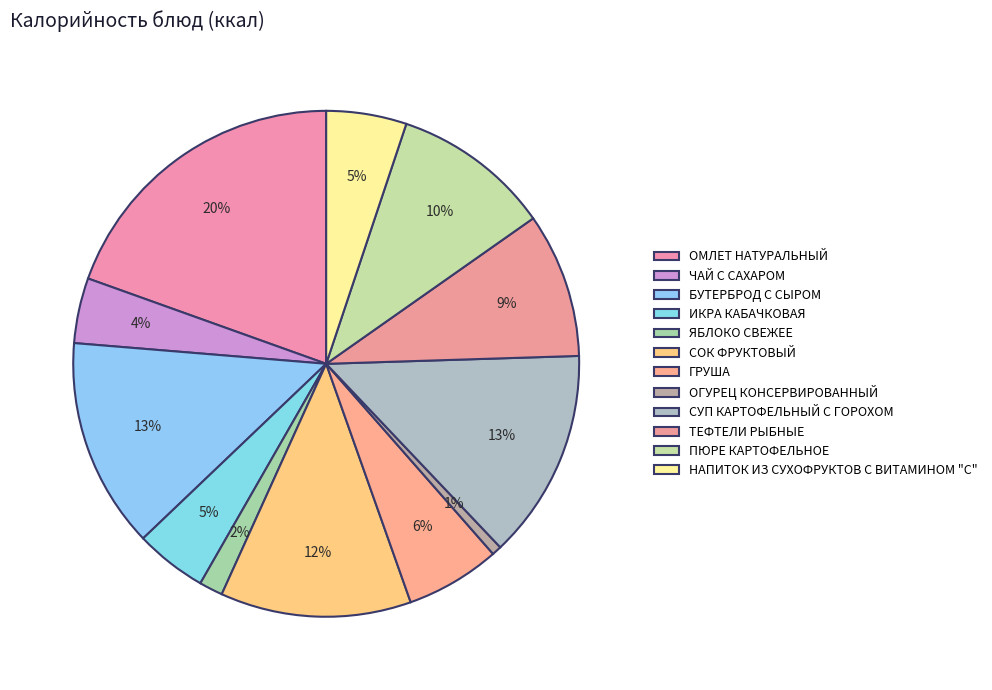

Between ЧАЙ С САХАРОМ and ТЕФТЕЛИ РЫБНЫЕ, which is larger?

ТЕФТЕЛИ РЫБНЫЕ